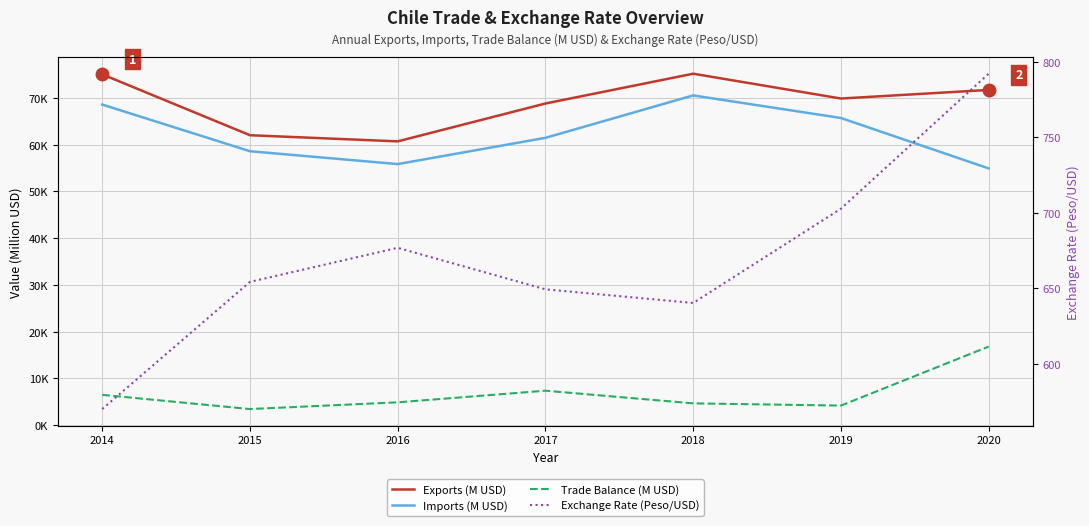

Read the Exchange Rate (Peso/USD) value at 2014.

570.0